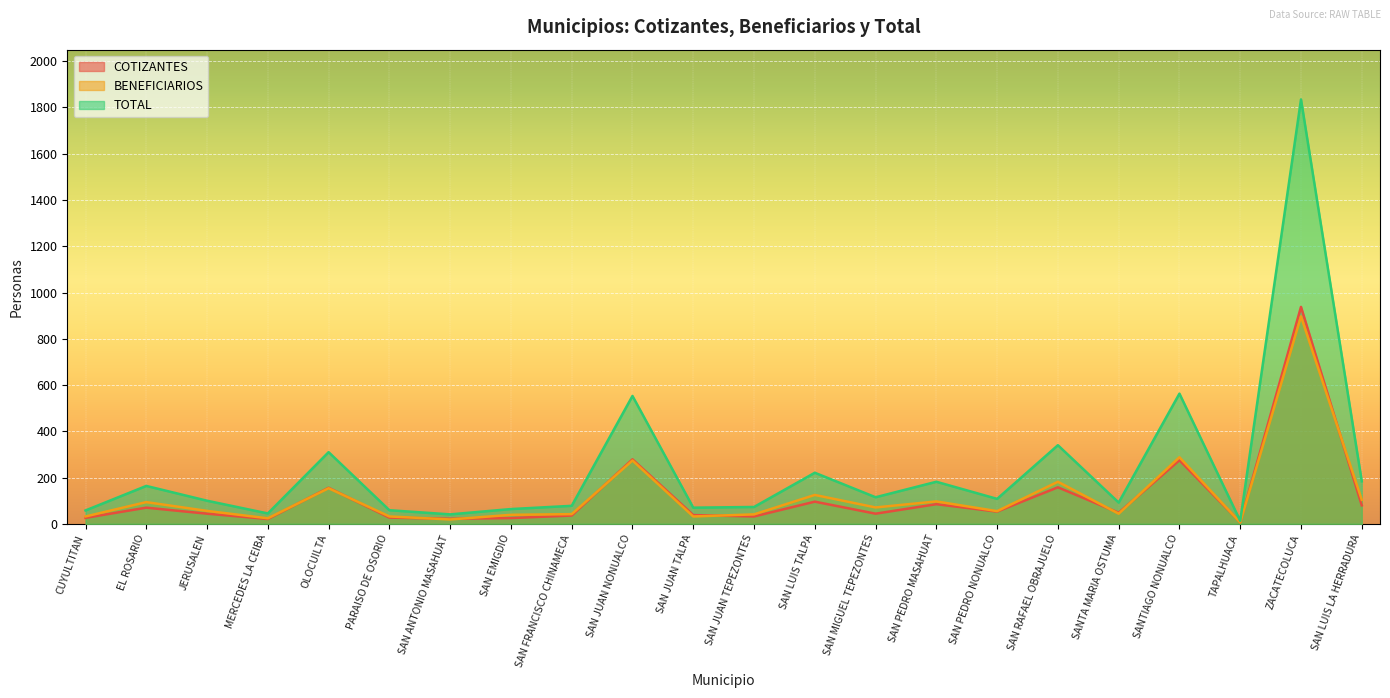

At which label is BENEFICIARIOS closest to 451?

SANTIAGO NONUALCO